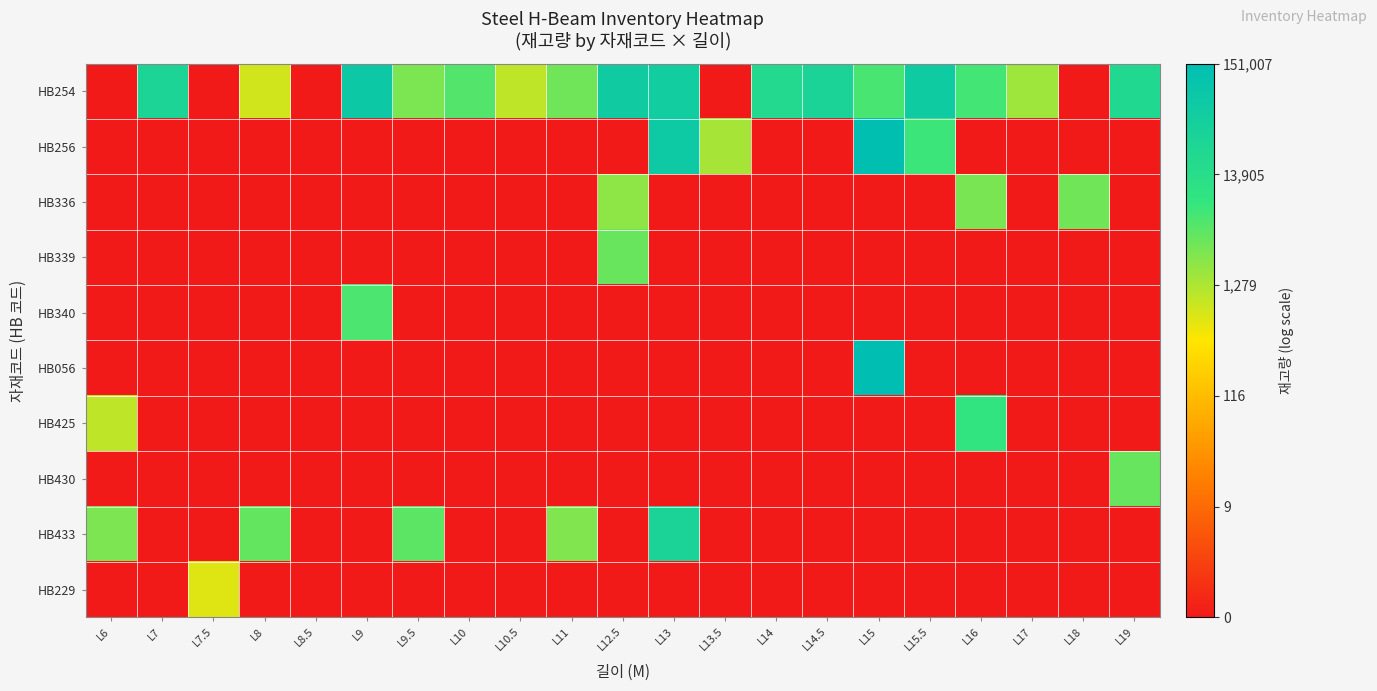

Count the number of data series in this chart.

10